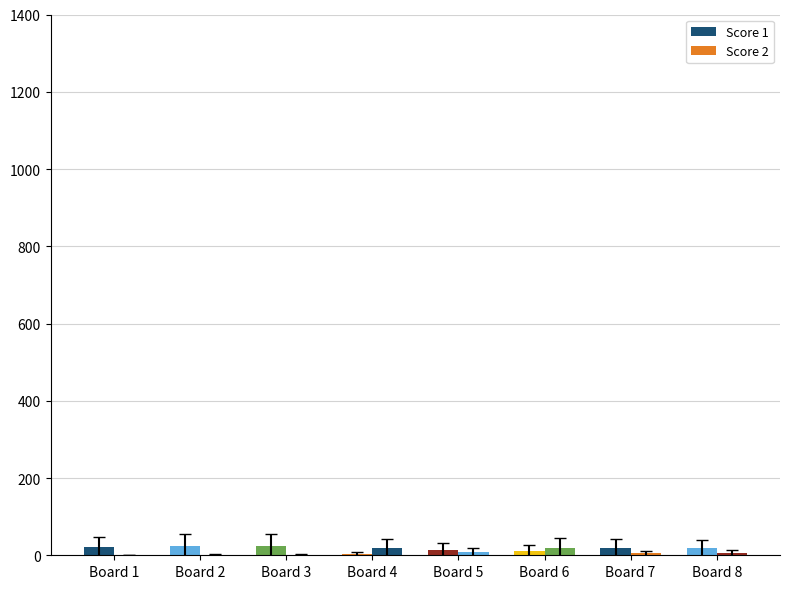

What is the value of the Score 1 bar at the 4th from the left?

4